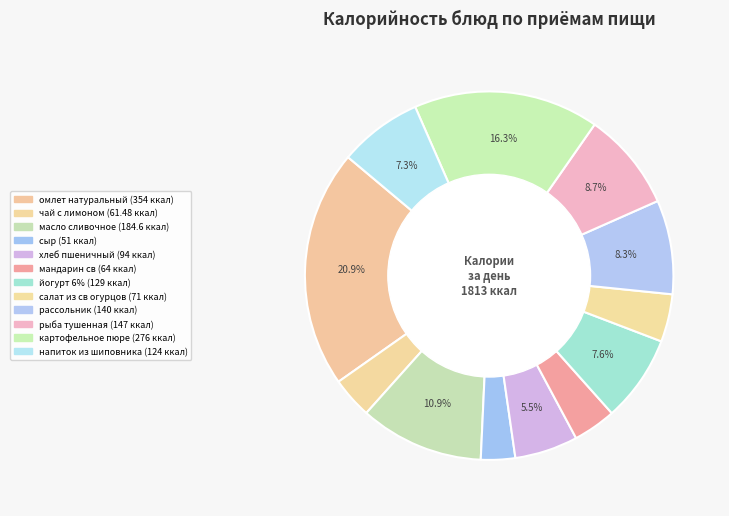

How many segments does this pie chart have?

12